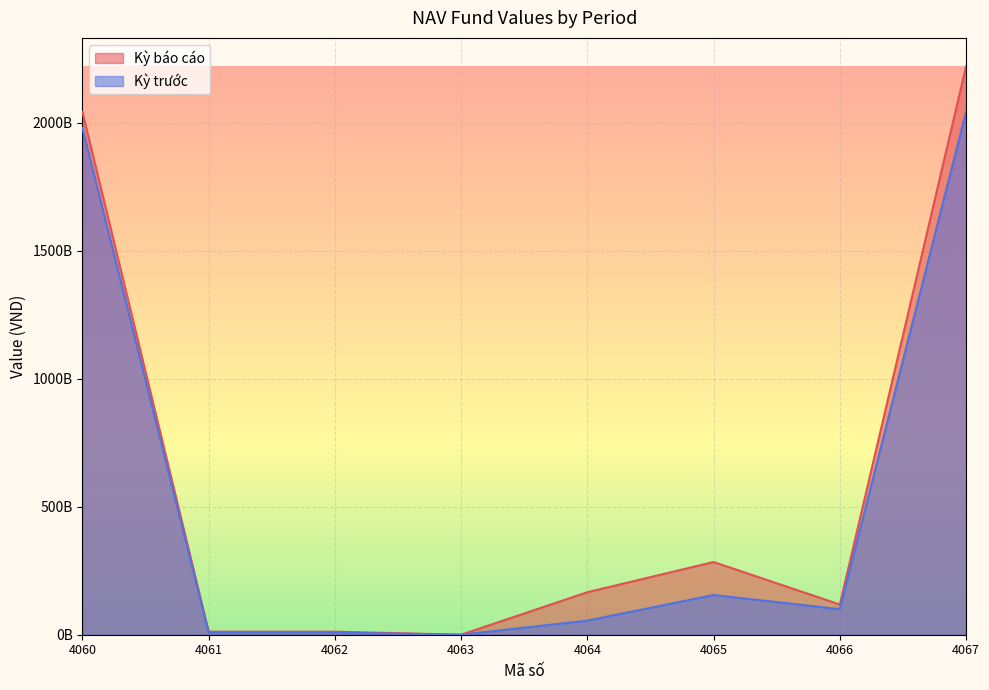

True or false: Kỳ trước has more than 1 points higher than both neighbors.

False